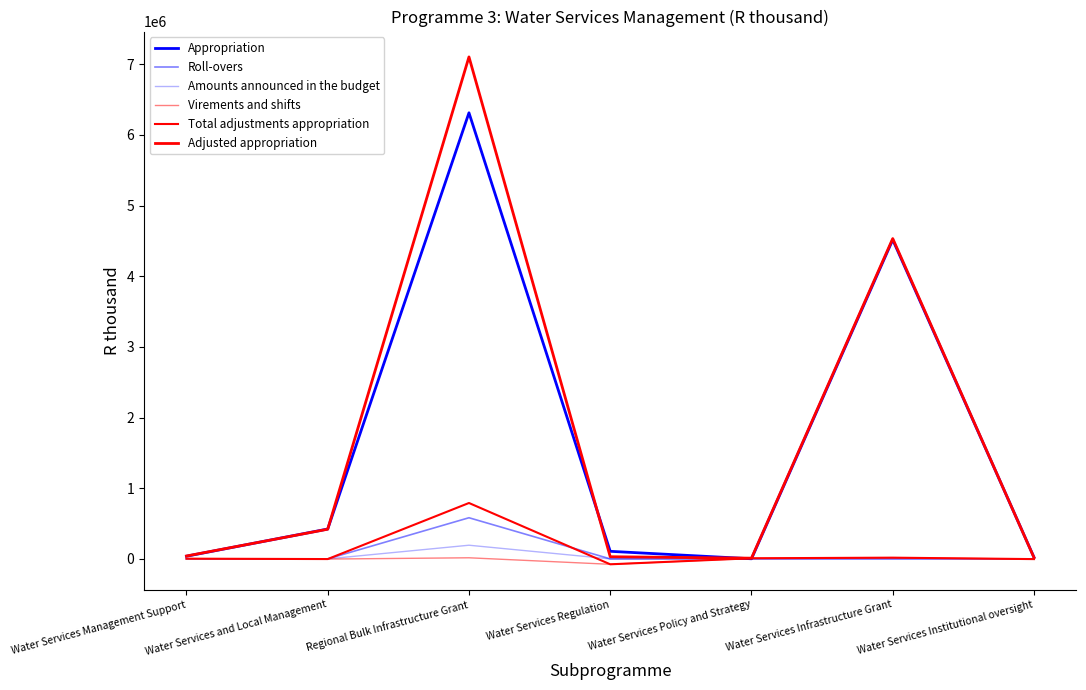

What is the difference between the Virements and shifts values at Water Services Infrastructure Grant and Water Services Regulation?

93758